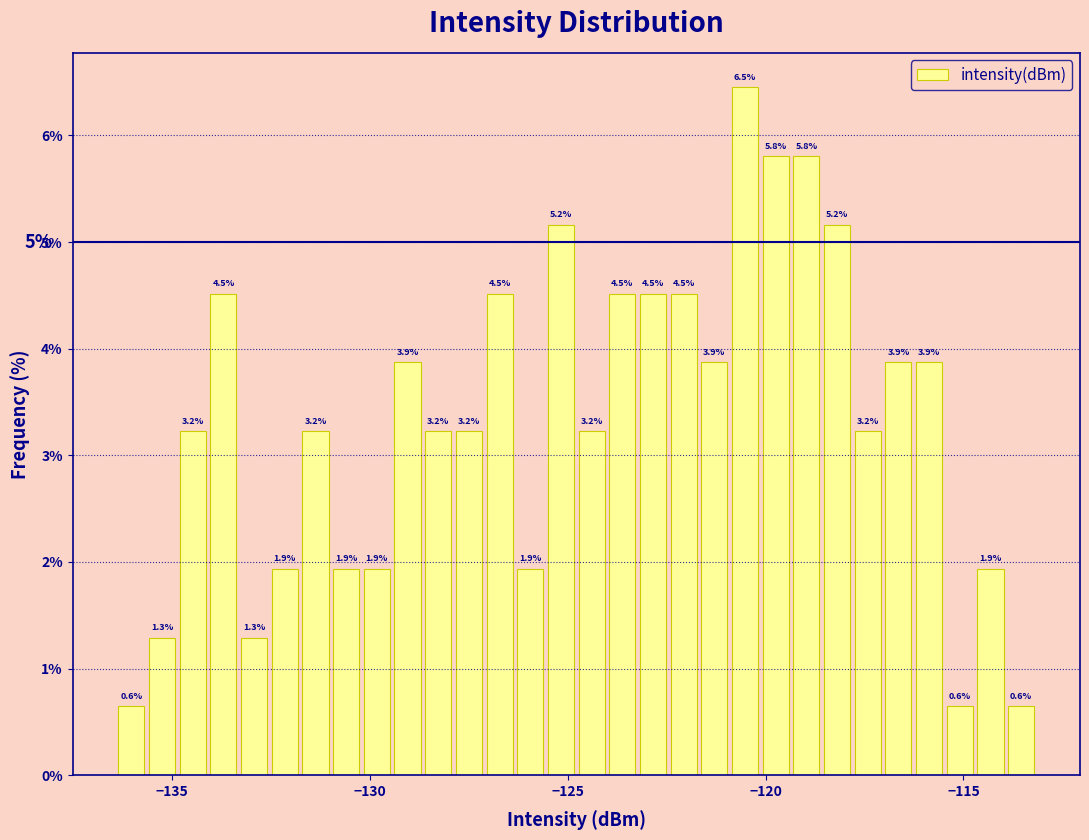

Read against the x-axis, roughly where is the centre of the tallest bar?

-120.5